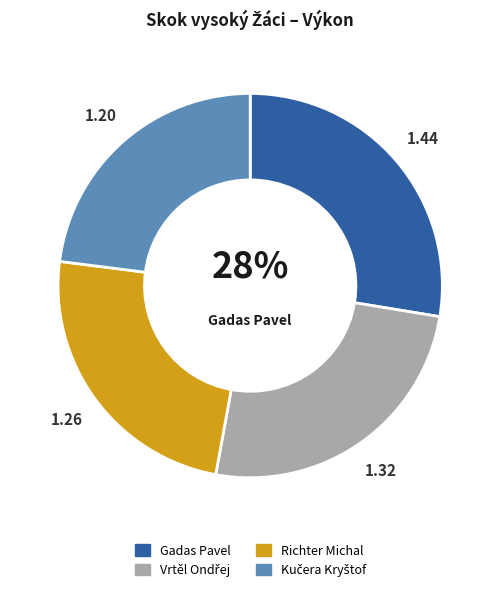

Is there any slice that represents more than half of the pie?

No